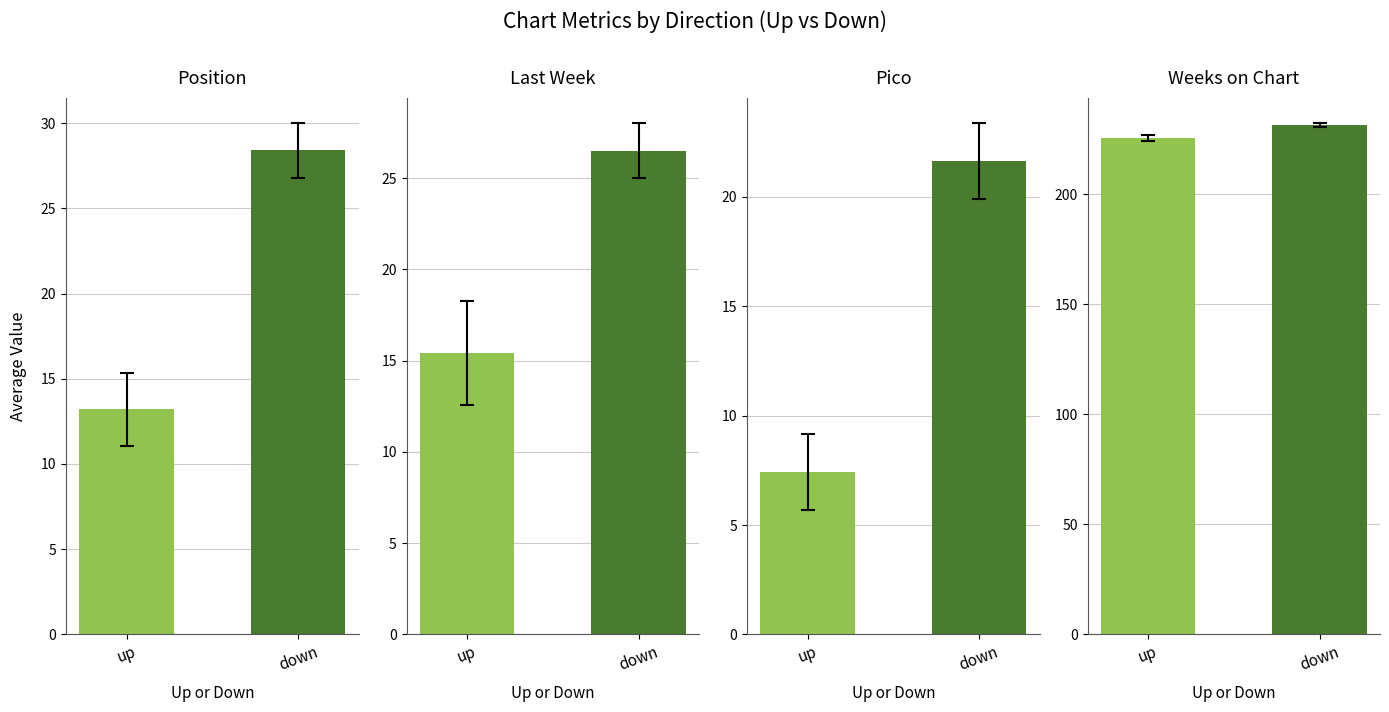

What is the label of the 1st bar from the left?

up